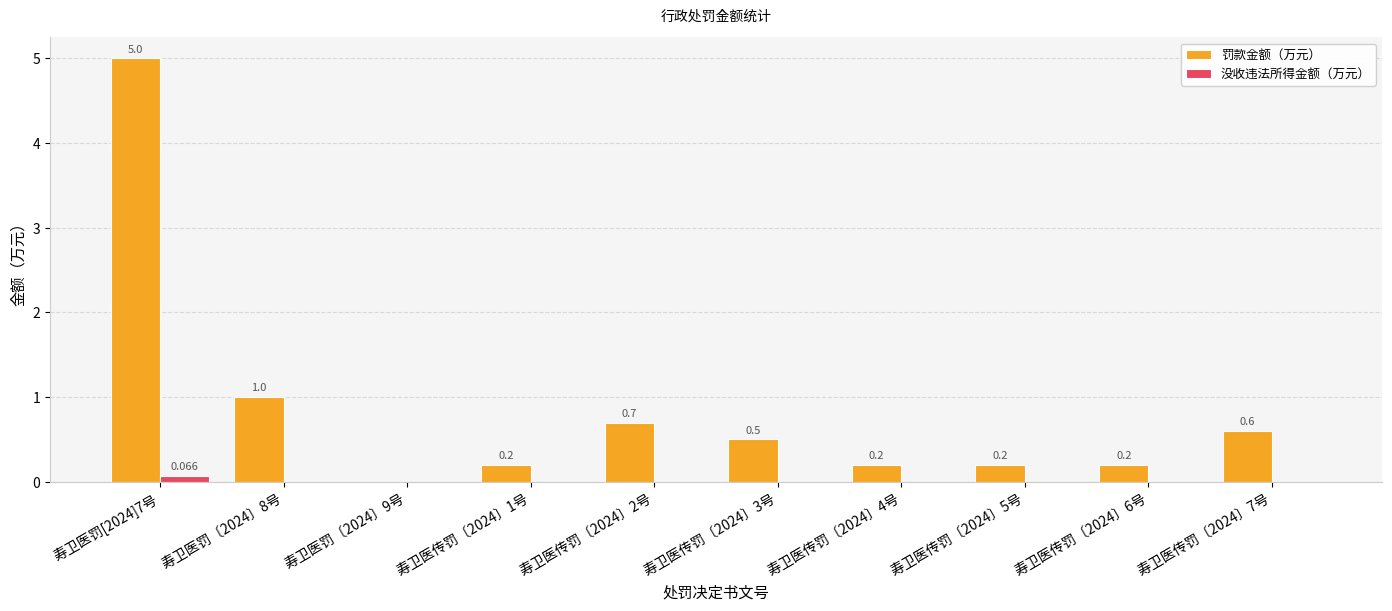

Between 寿卫医传罚〔2024〕1号 and 寿卫医传罚〔2024〕3号, which series saw the biggest shift?

罚款金额（万元）